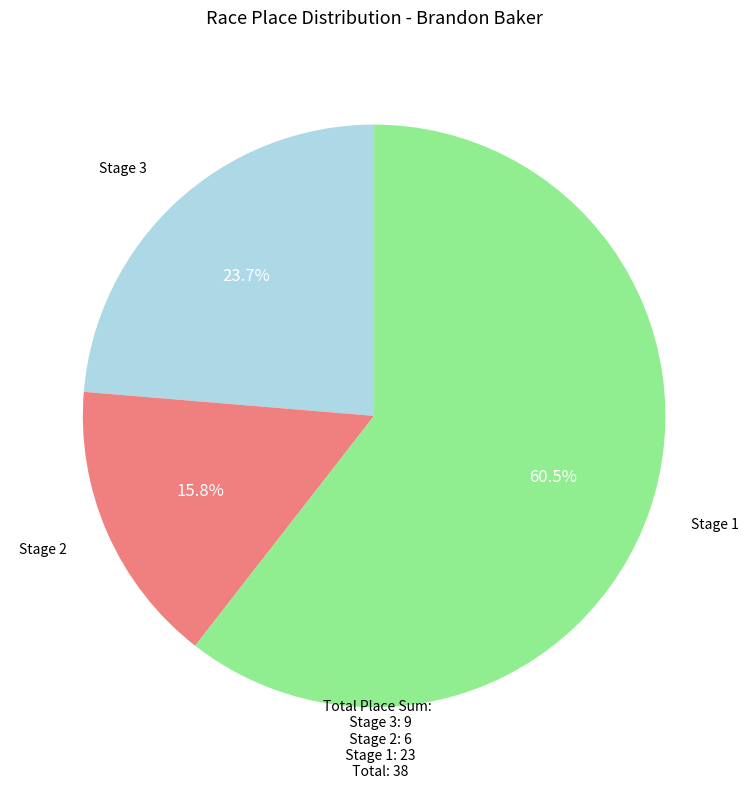

To the nearest percent, what is the average slice percentage?

33%